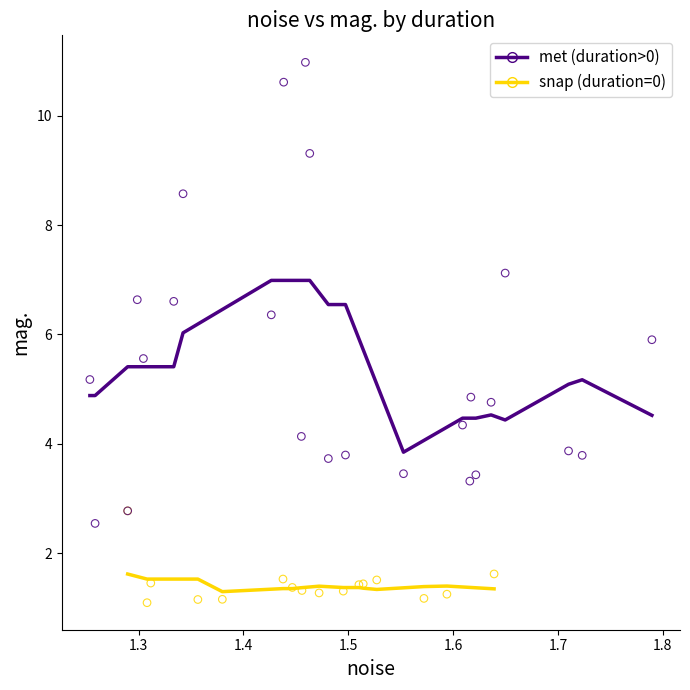

Which series has the largest Y range (max minus min)?

met (duration>0)